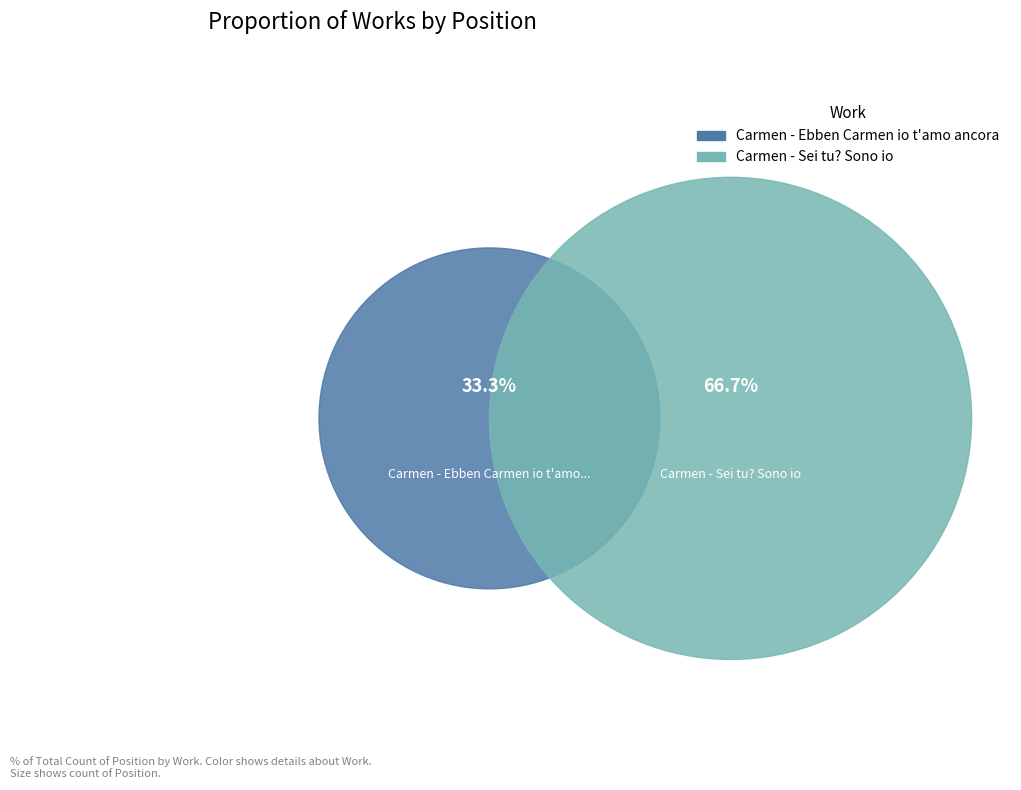

True or false: Carmen - Sei tu? Sono io accounts for 67% of the total.

True